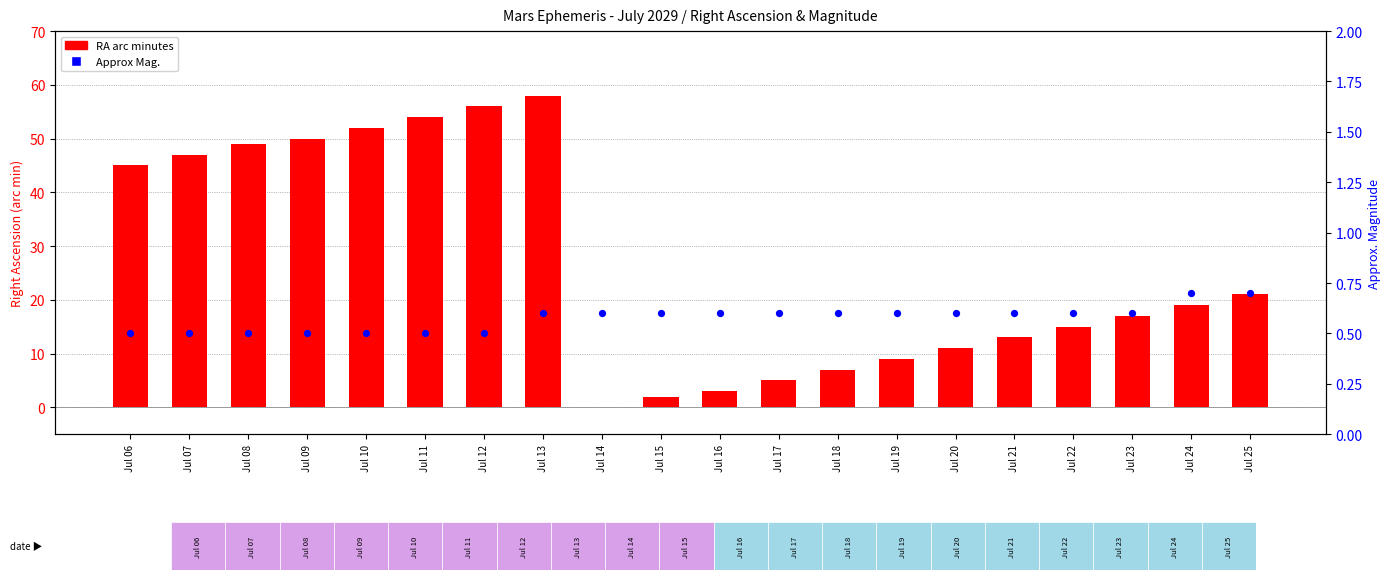

Which series has the largest total across all categories?

RA minutes